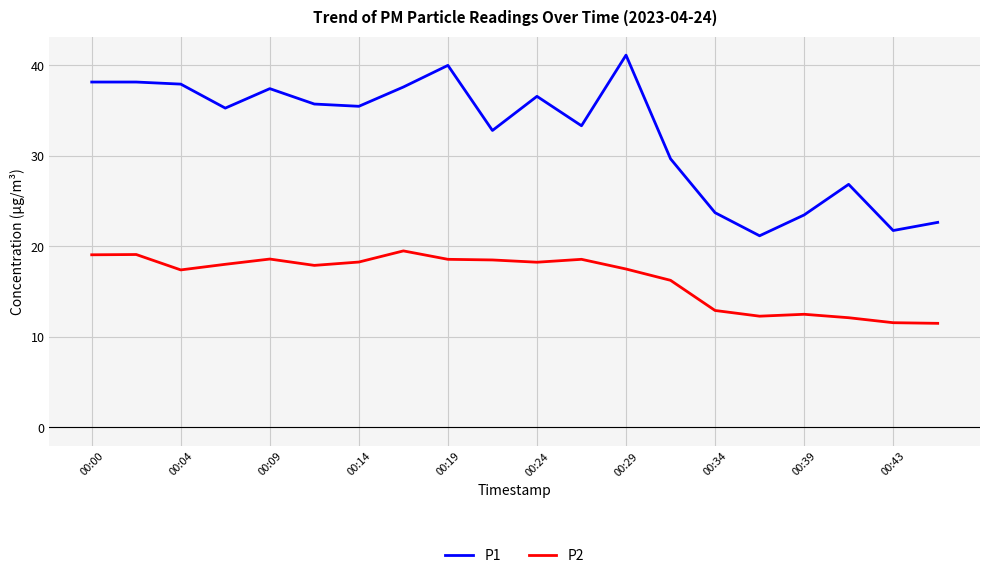

True or false: P2 and P1 intersect in this chart.

False